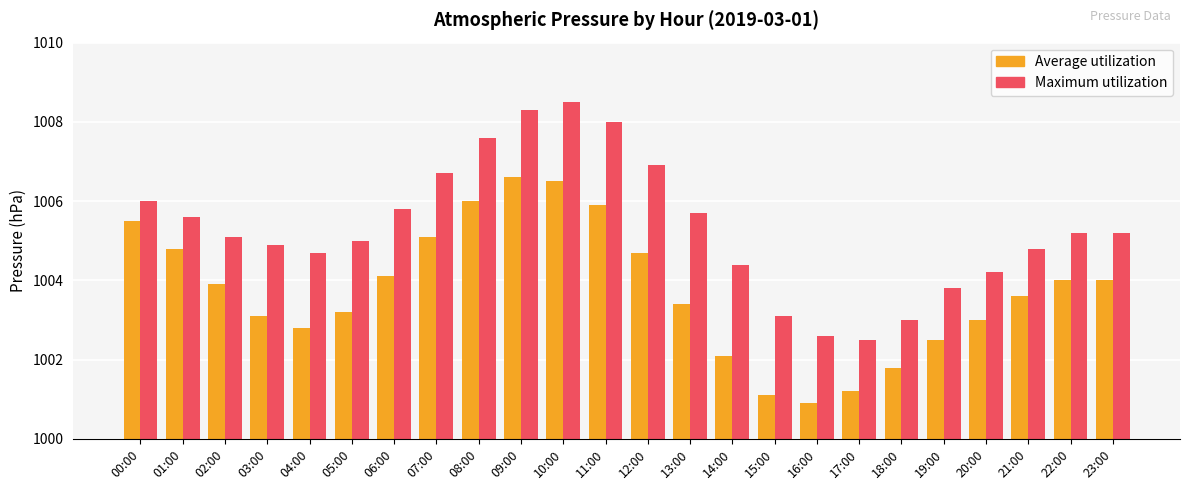

What is the difference between the maximum and minimum values in the Average utilization series?

5.7